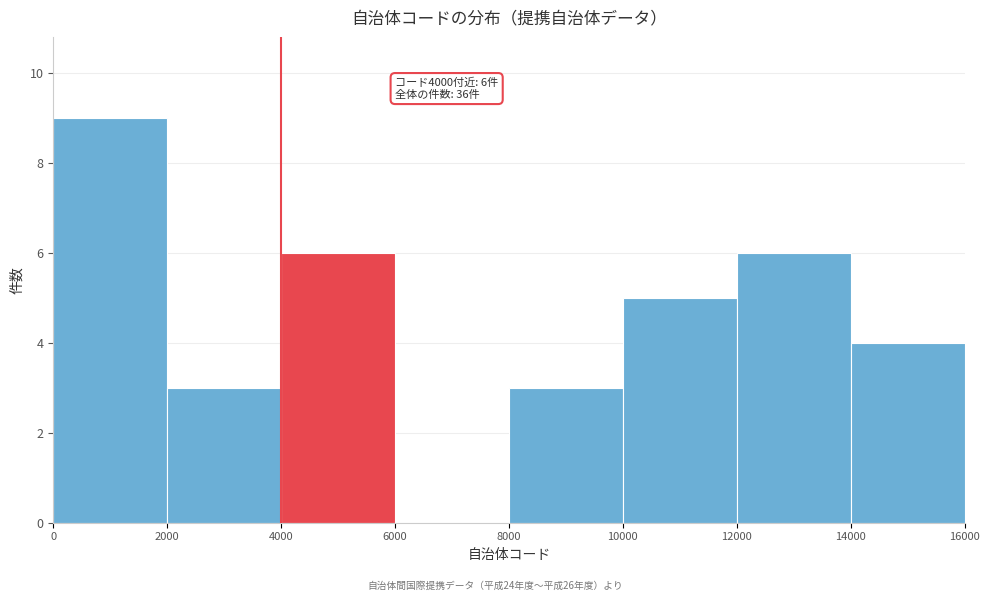

Which range on the x-axis has the tallest bar?

0 to 2000